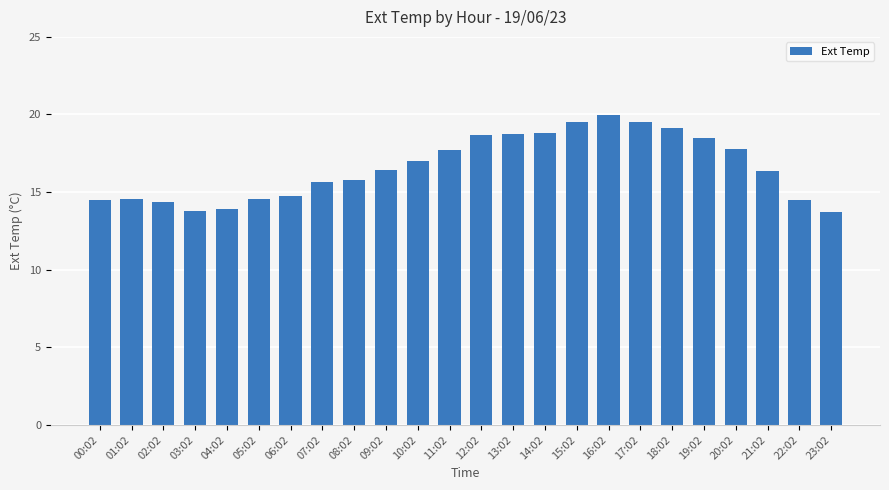

Which has a higher value, 18:02 or 19:02?

18:02